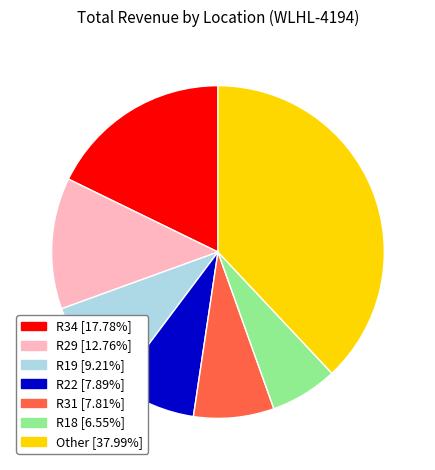

Count the number of slices in the pie.

7